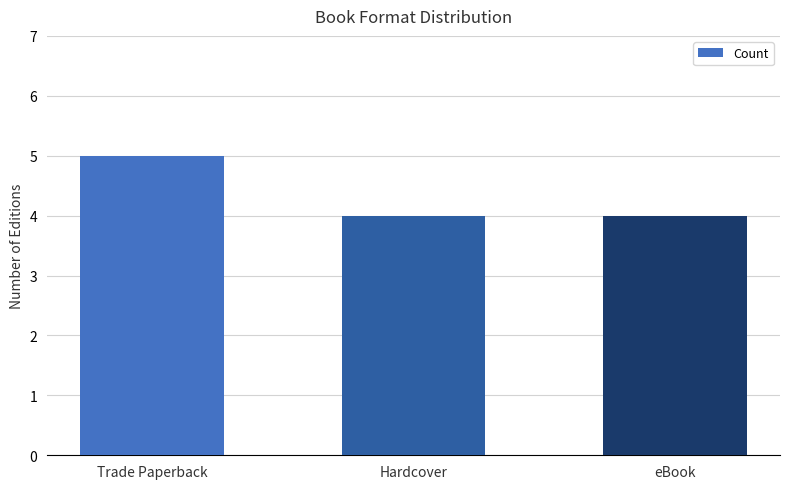

How many values are between 4 and 5?

3